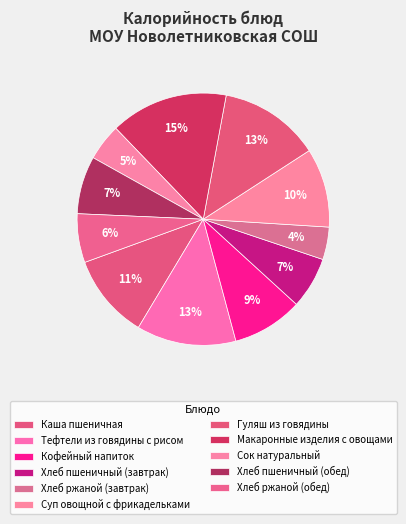

Which category has the biggest portion of the pie?

Макаронные изделия с овощами